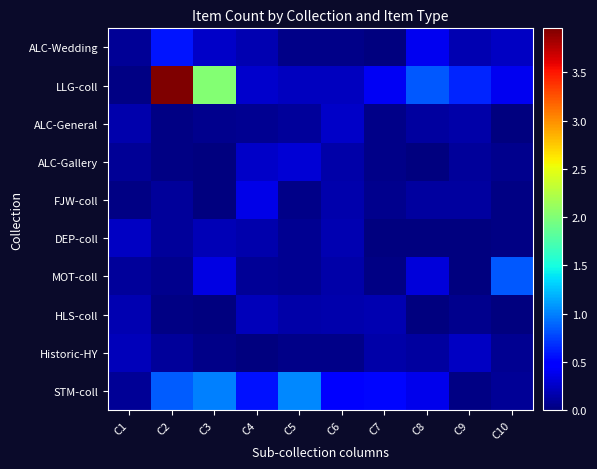

What is the greatest value displayed?

4.0